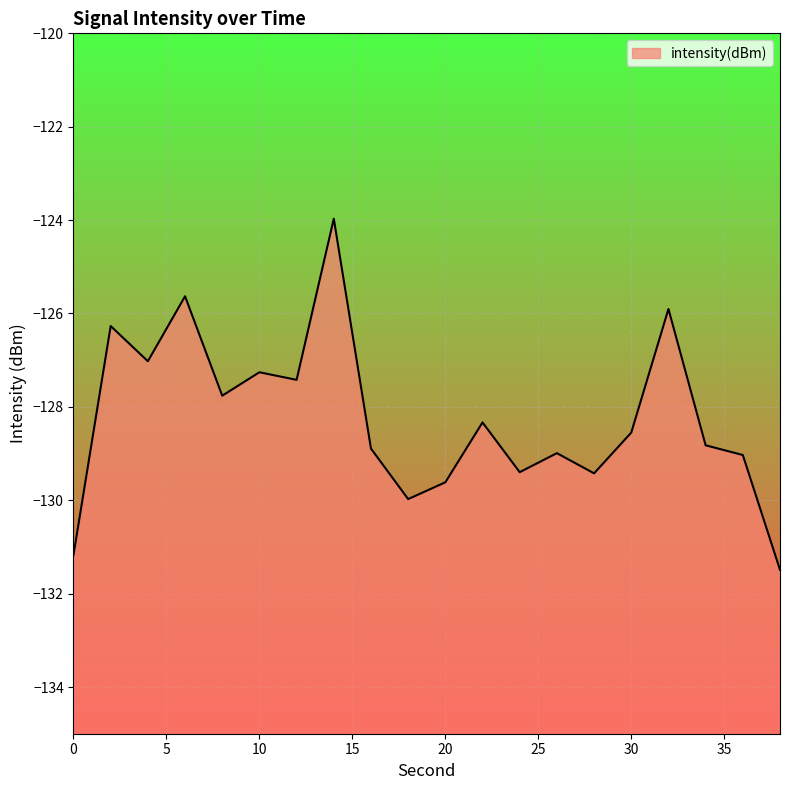

How many lines are shown in the chart?

1